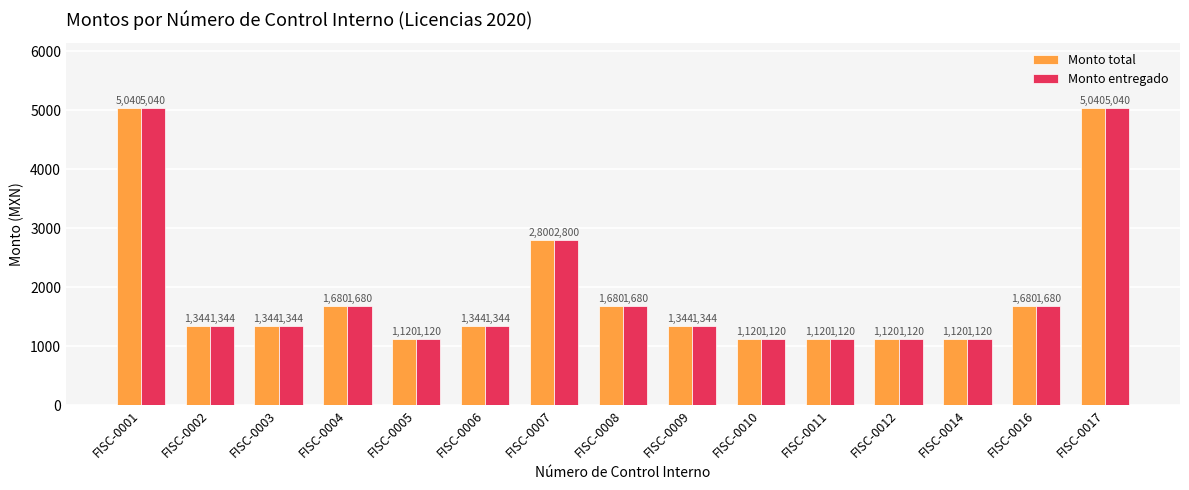

Is the value of Monto total at FISC-0012 greater than the value of Monto entregado at FISC-0002?

No